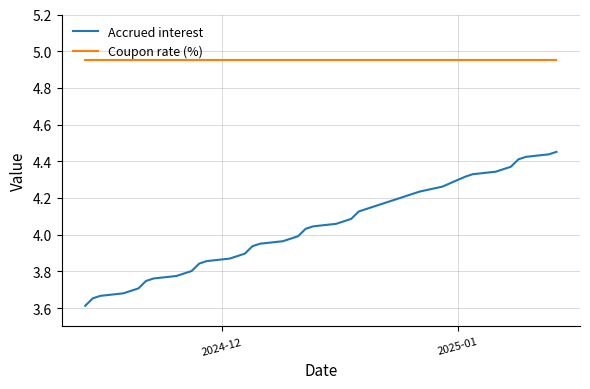

What is the minimum value shown in the chart?

3.6